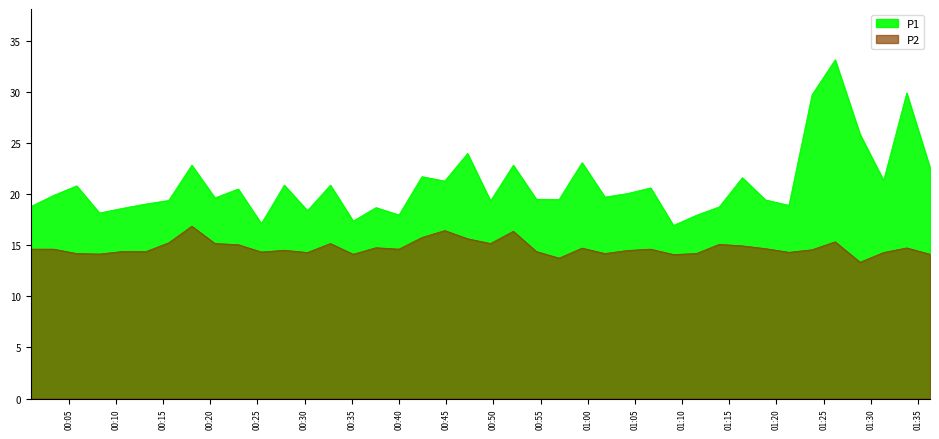

True or false: P1 has a value of 10.1 at 2022-10-31T00:35:09.

False